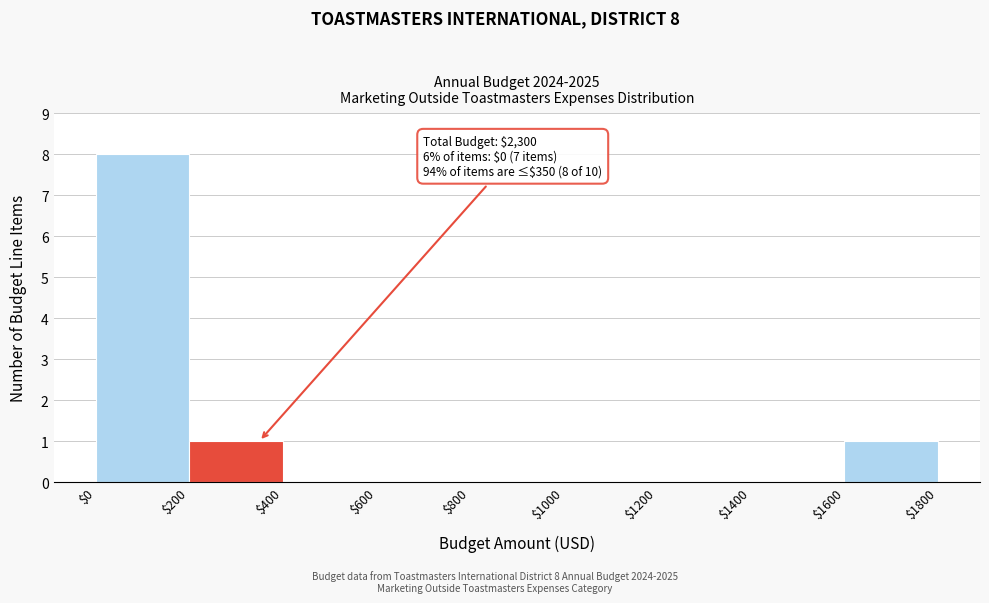

Which range on the x-axis has the tallest bar?

$0 to $200